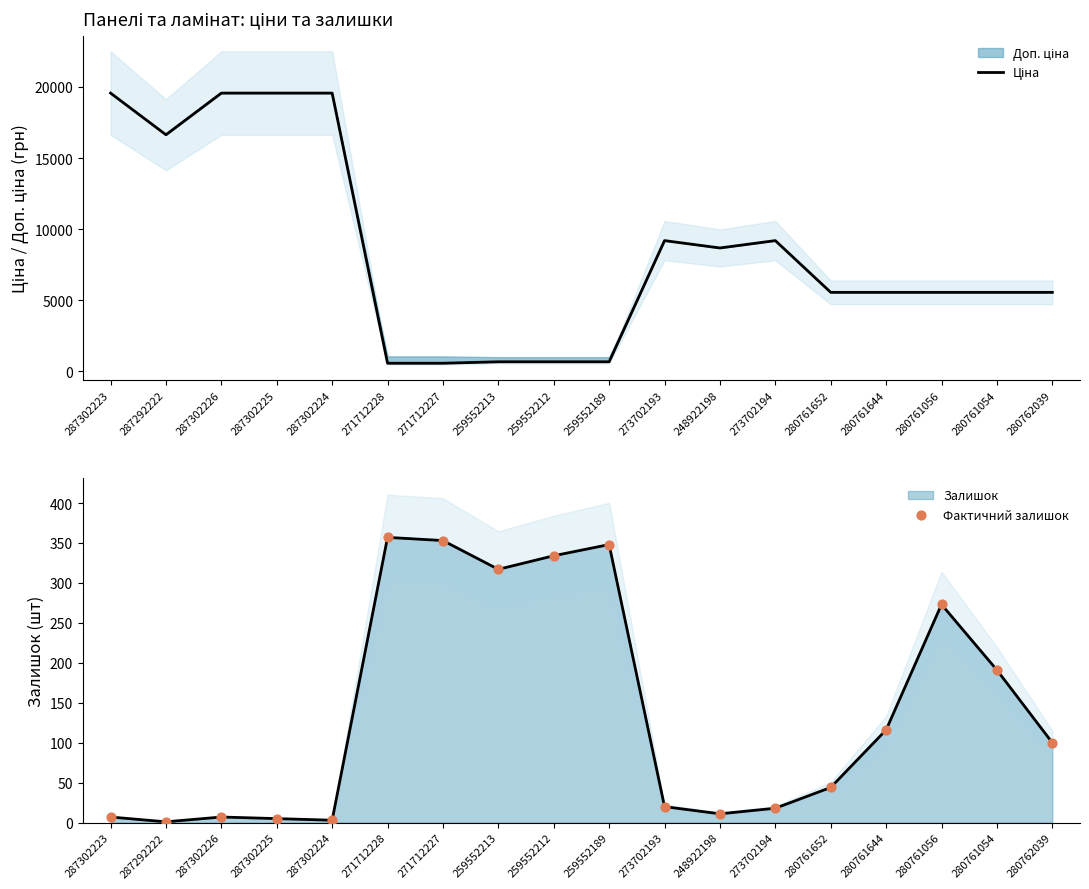

Which series has the largest Y range (max minus min)?

Ціна